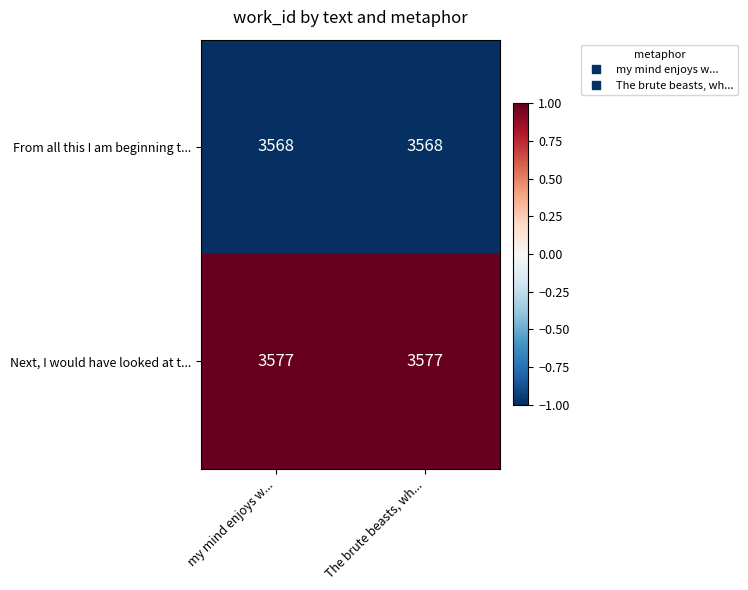

List the series in order of their overall mean, lowest first.

From all this I am beginning t..., Next, I would have looked at t...